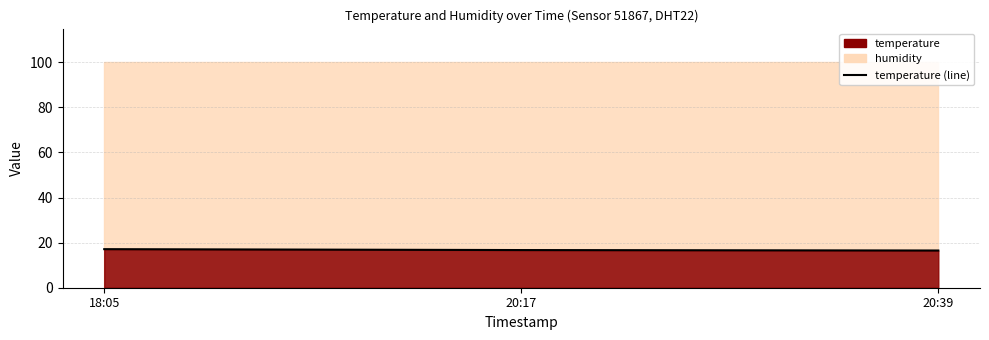

Where is the data nearest to the value 16?

20:39